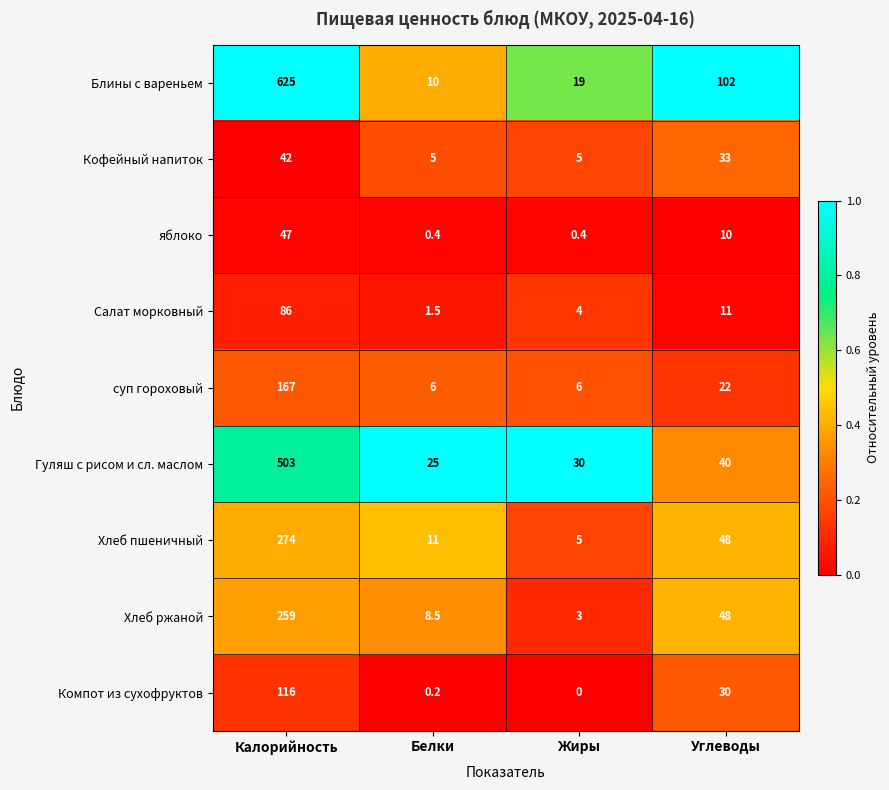

Which series has the largest range (max minus min)?

Блины с вареньем